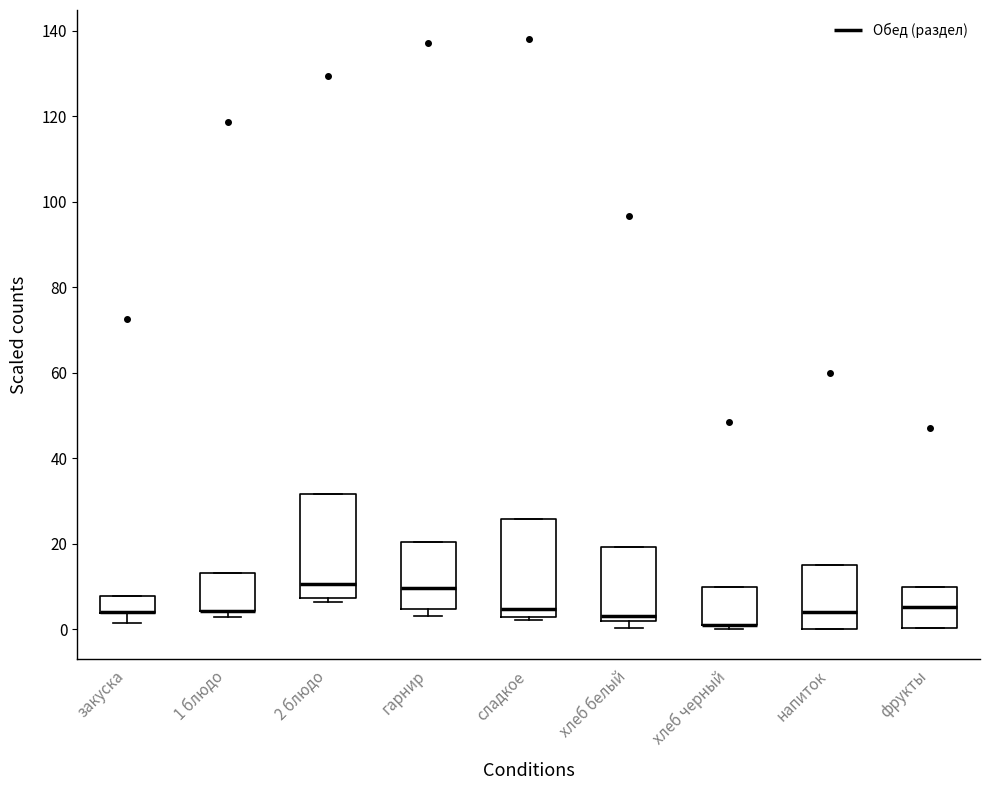

Reading left to right, transcribe this box plot: for each box, give where its median line is, the range the box spans, and where its two whiskers end, as read against the y-axis. The values are not printed on the chart, so give them approximately, as read against the axis.

закуска: median 4 (drawn on the box's lower edge), box 4 to 8, whiskers 2 to 8
1 блюдо: median 4 (drawn on the box's lower edge), box 4 to 14, whiskers 2 to 14
2 блюдо: median 10, box 8 to 32, whiskers 6 to 32
гарнир: median 10, box 4 to 20, whiskers 4 (just below the box's lower edge) to 20
сладкое: median 4 (just above the box's lower edge), box 4 to 26, whiskers 2 to 26
хлеб белый: median 4, box 2 to 20, whiskers 0 to 20
хлеб черный: median 2 (drawn on the box's lower edge), box 2 to 10, whiskers 0 to 10
напиток: median 4, box 0 to 16, whiskers 0 to 16
фрукты: median 6, box 0 to 10, whiskers 0 to 10